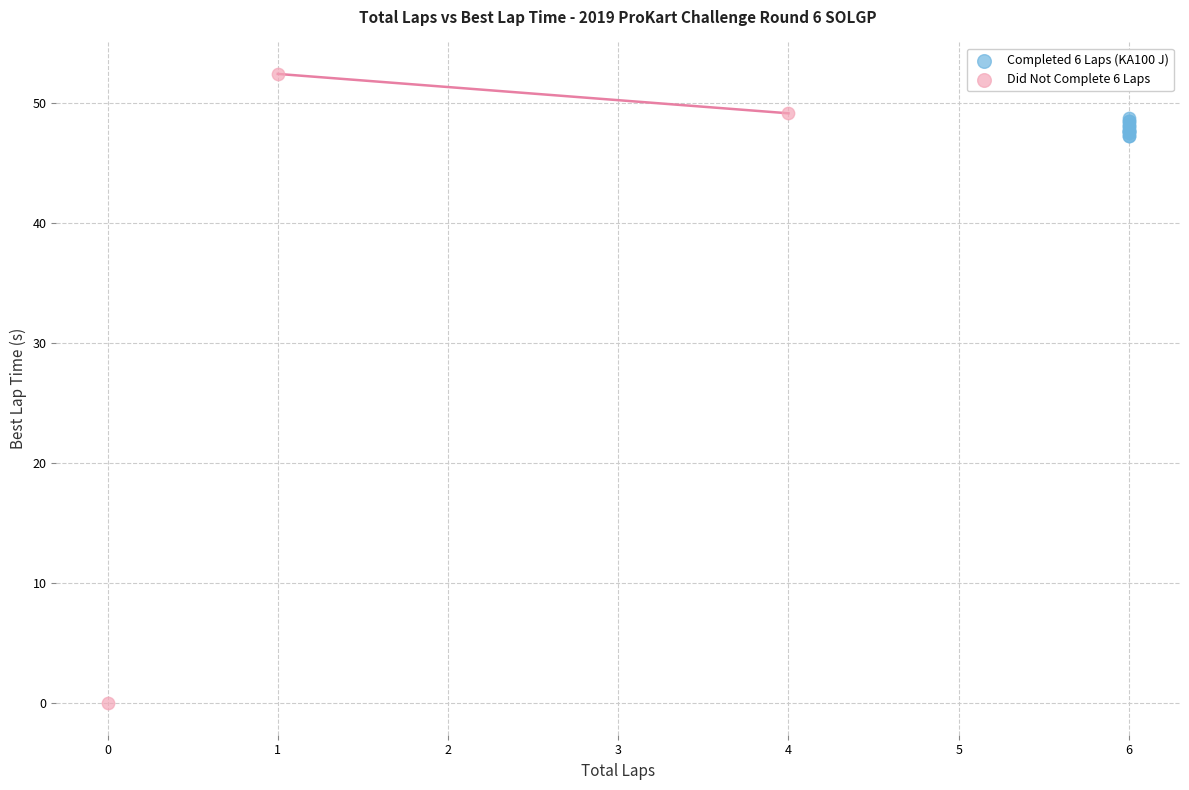

Which series reaches the maximum Y coordinate?

Did Not Complete 6 Laps